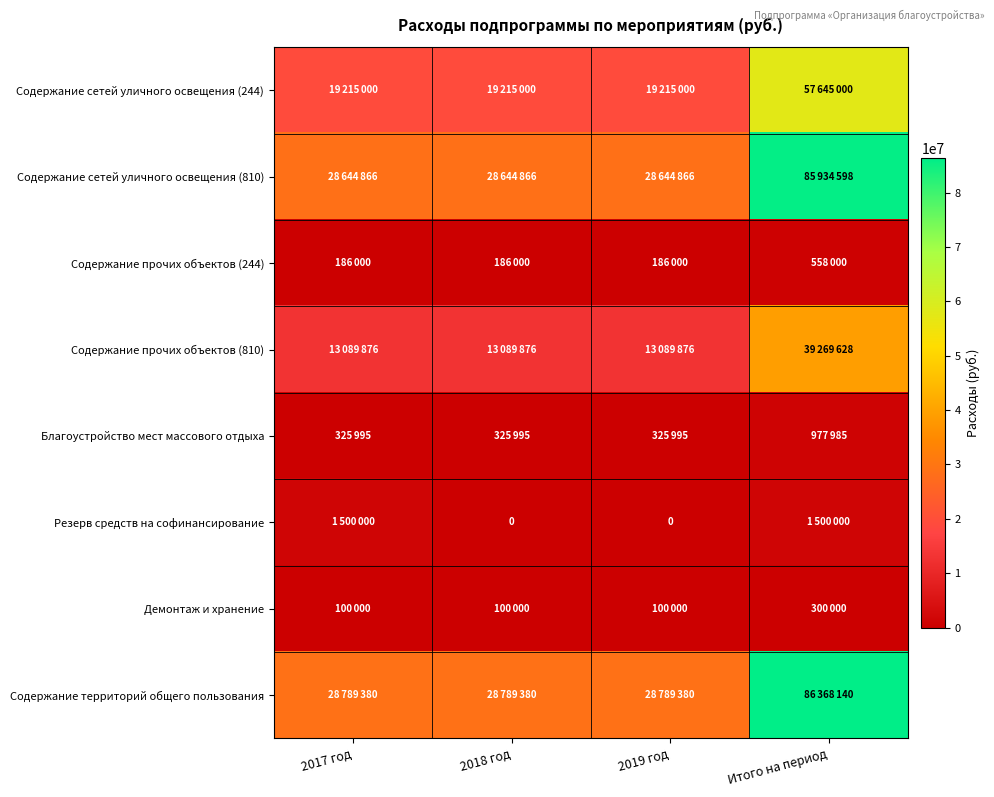

What value does the Содержание территорий общего пользования series have at 2017 год, to the nearest 50?

28789400